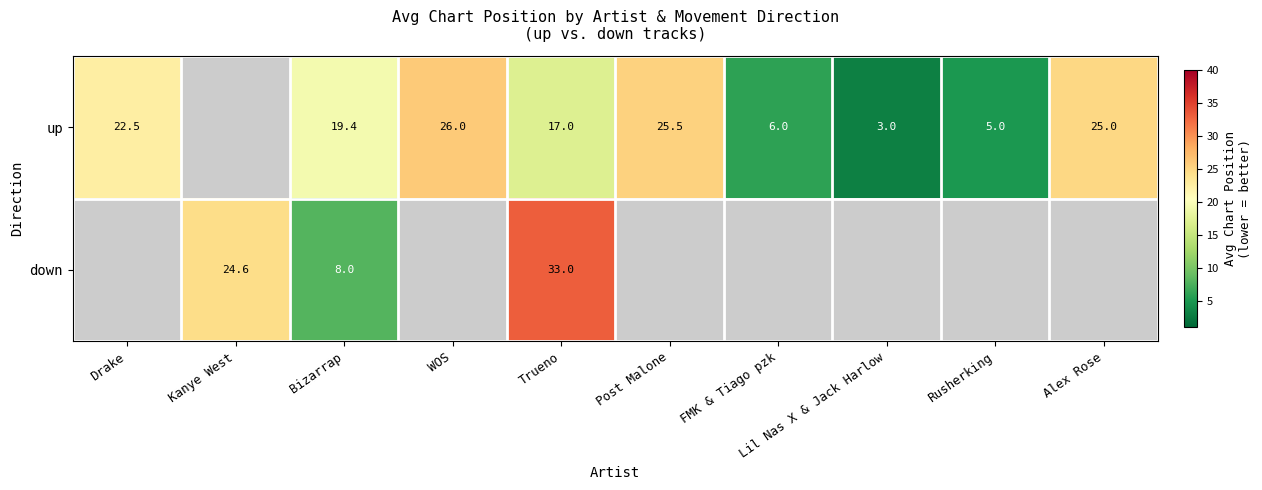

Is the value of down at Trueno greater than the value of up at Lil Nas X & Jack Harlow?

Yes